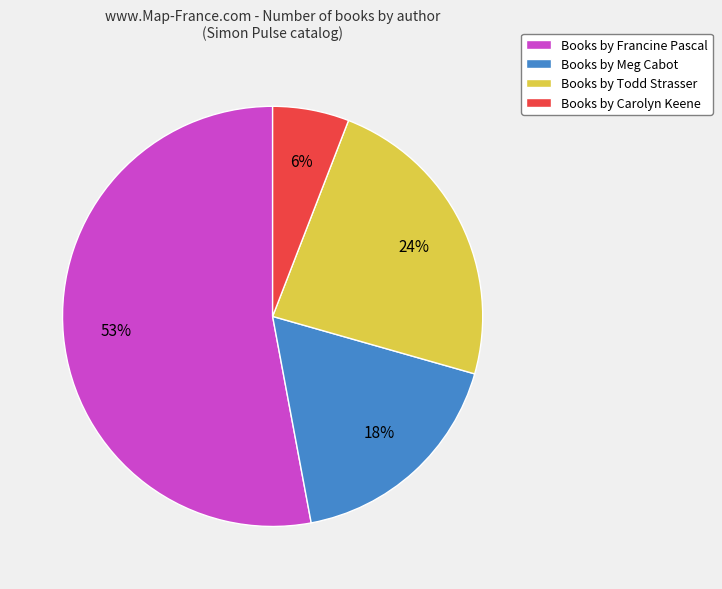

To the nearest percent, what is the difference between the largest and smallest slice percentages?

47%